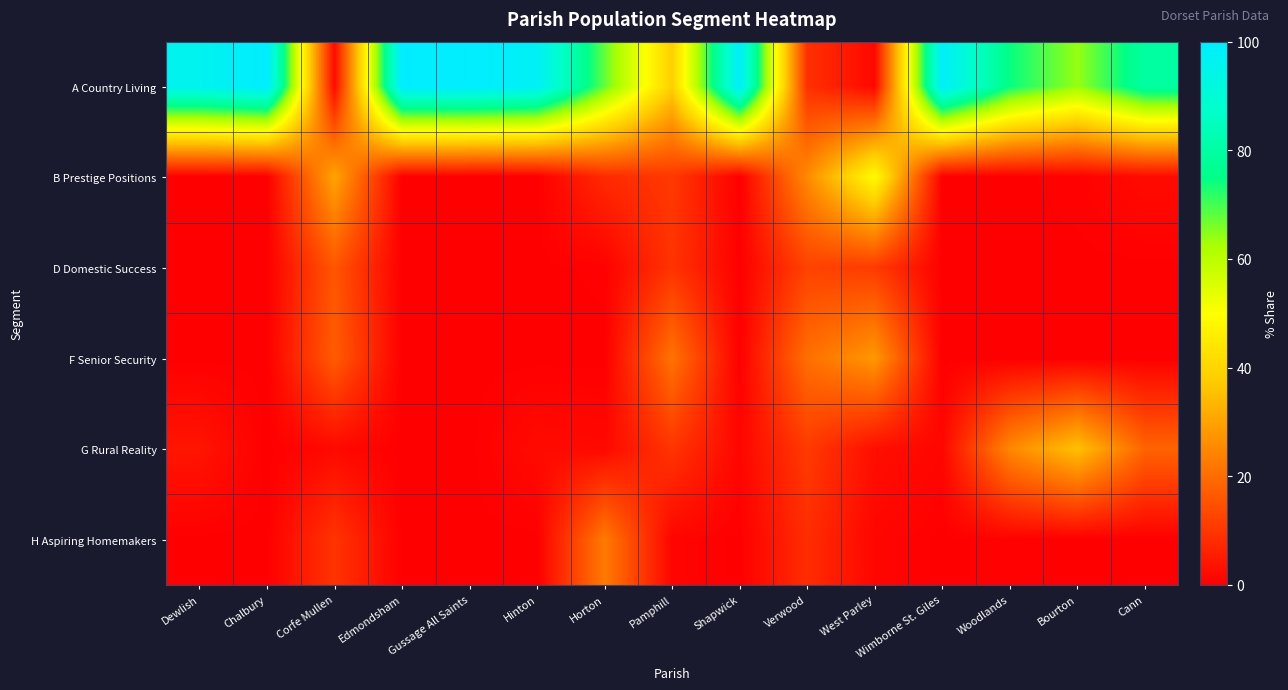

At Cann, list the series in order from largest to smallest.

A Country Living, G Rural Reality, B Prestige Positions, D Domestic Success, F Senior Security, H Aspiring Homemakers